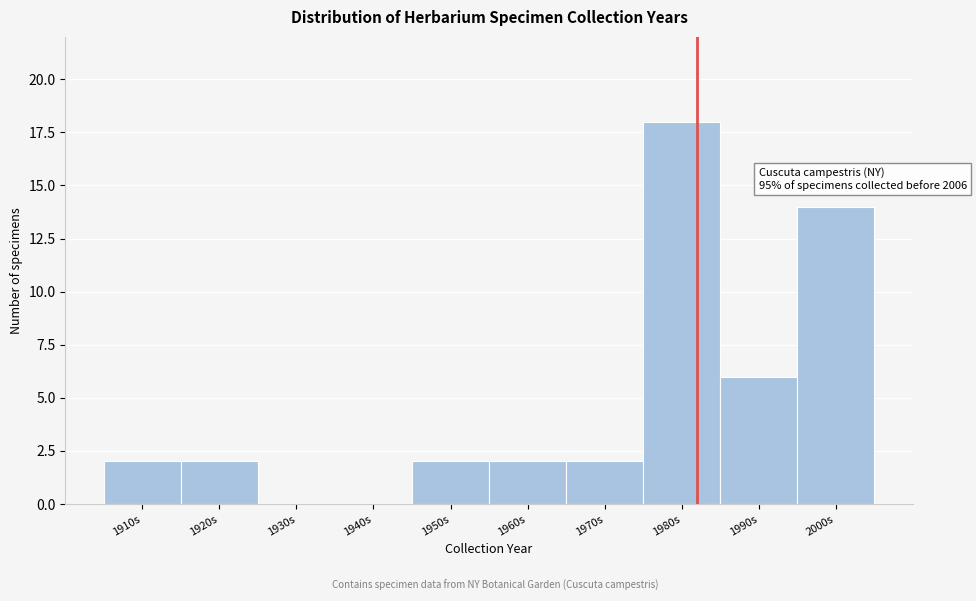

Reading left to right, what are all the values shown in this chart?

1910s=2	1920s=2	1930s=0	1940s=0	1950s=2	1960s=2	1970s=2	1980s=18	1990s=6	2000s=14